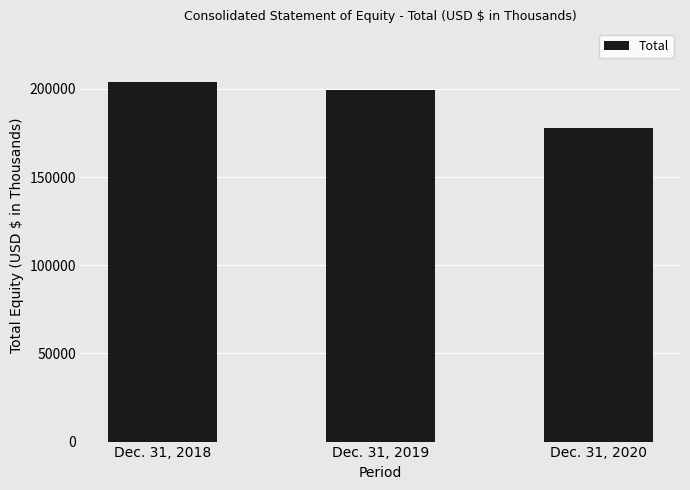

What is the change in value from Dec. 31, 2018 to Dec. 31, 2020?

-26131